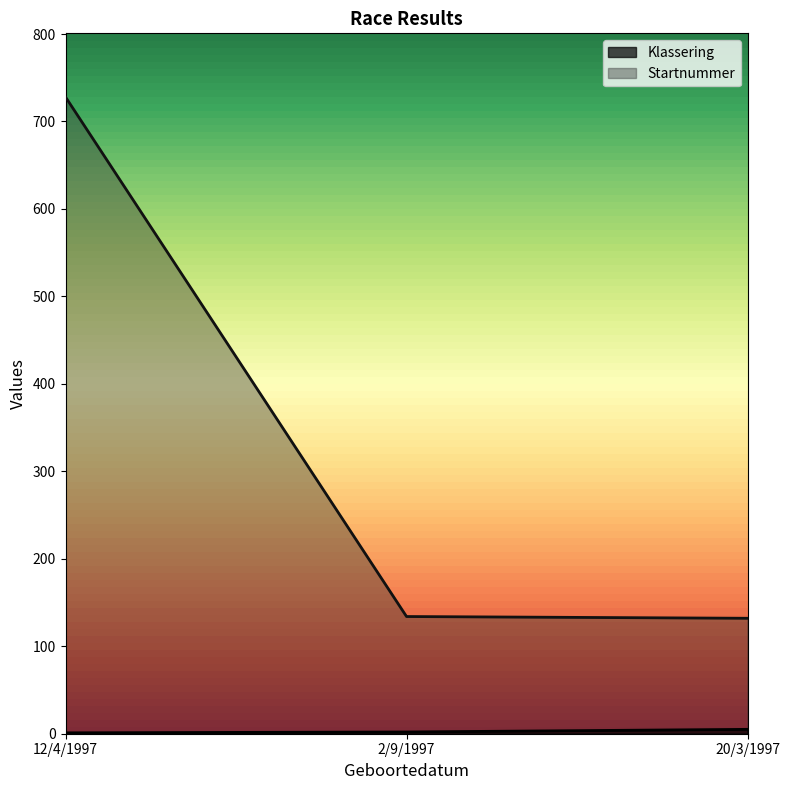

The Startnummer series shows 183 at 20/3/1997. True or false?

False